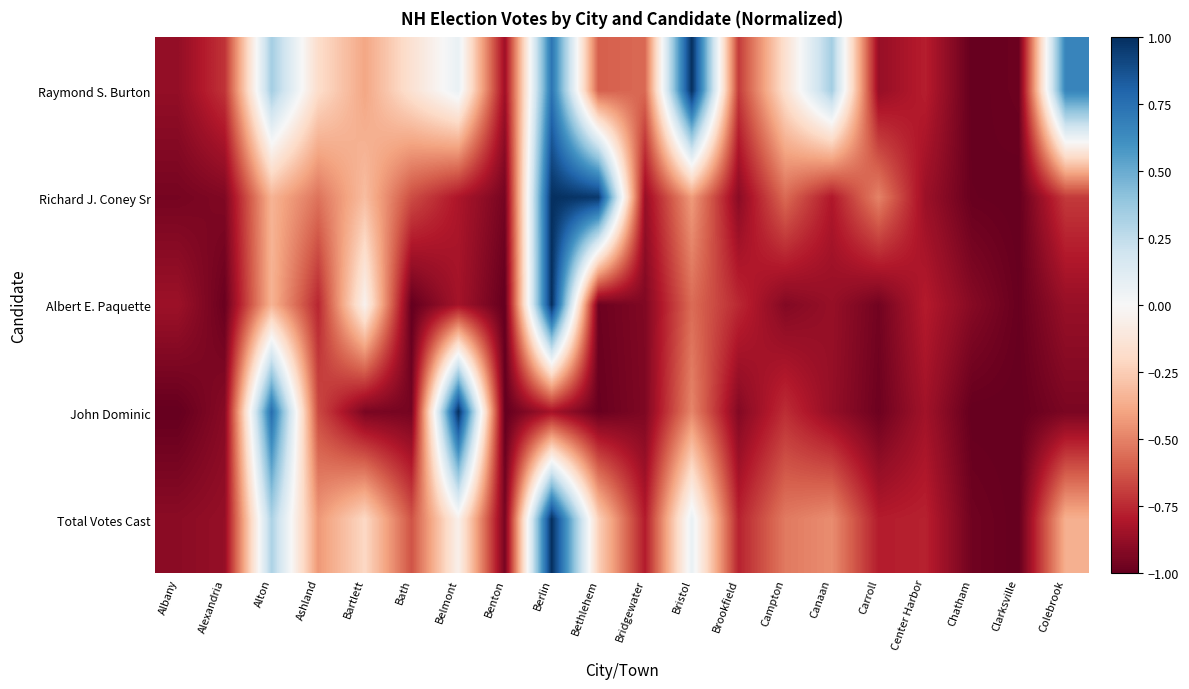

What is the total value across all series at Albany?

-4.6